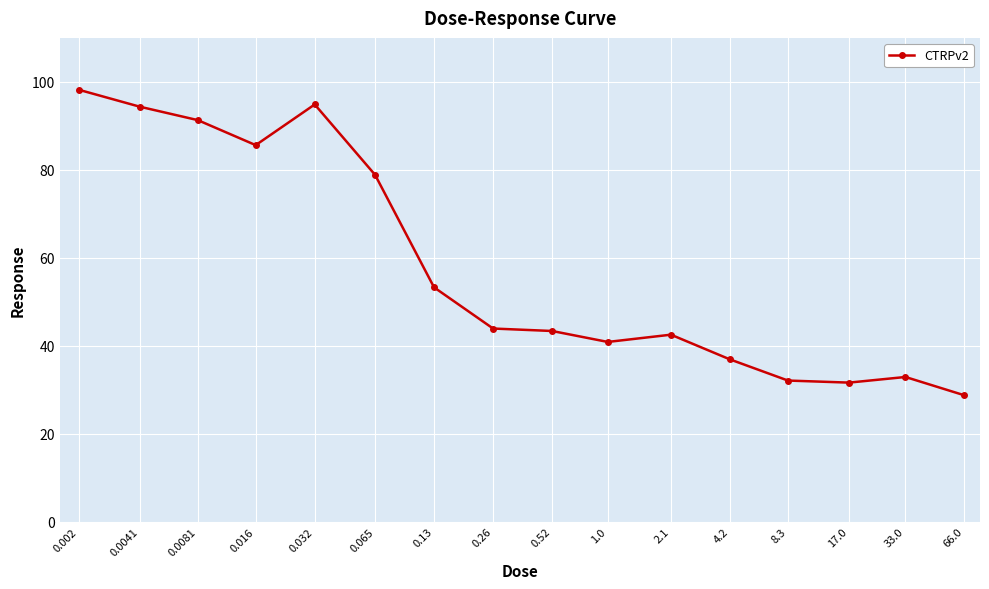

What is the difference between the maximum and minimum values?

69.5